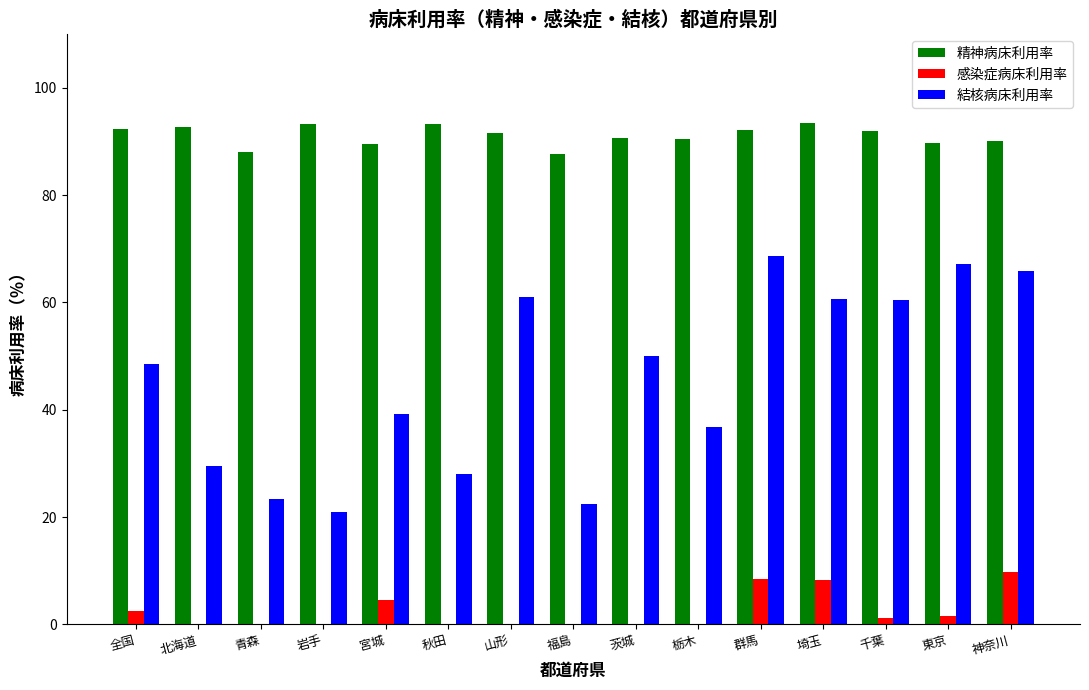

True or false: 結核病床利用率 has a value of 28.1 at 秋田.

True